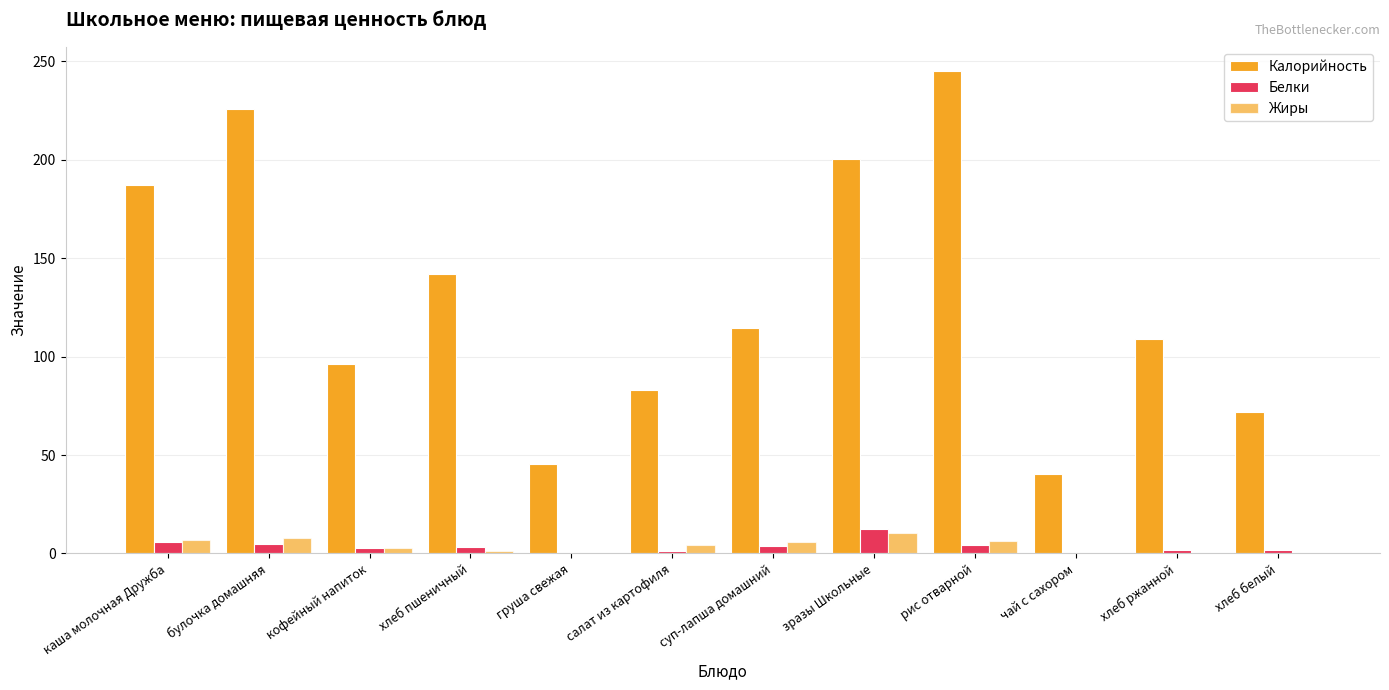

How many groups of bars are there?

12